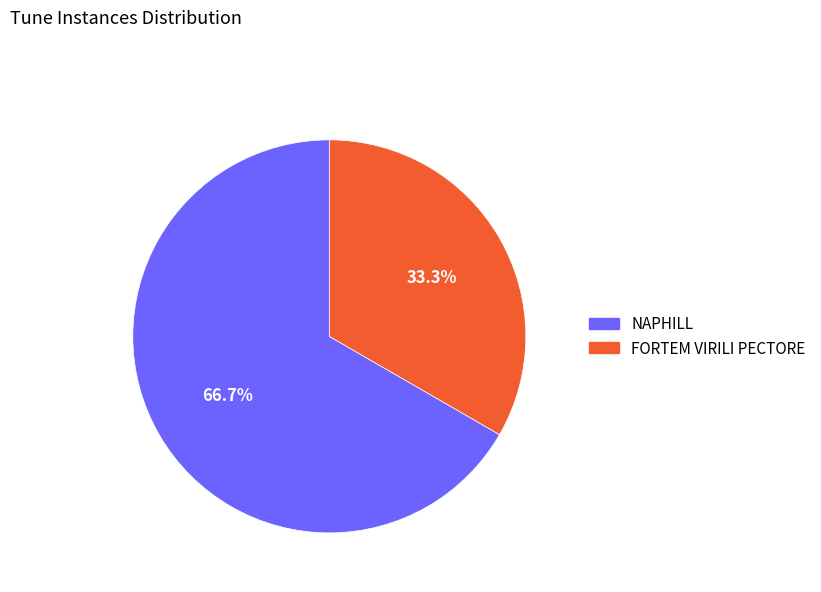

The FORTEM VIRILI PECTORE slice represents 44% of the pie. True or false?

False